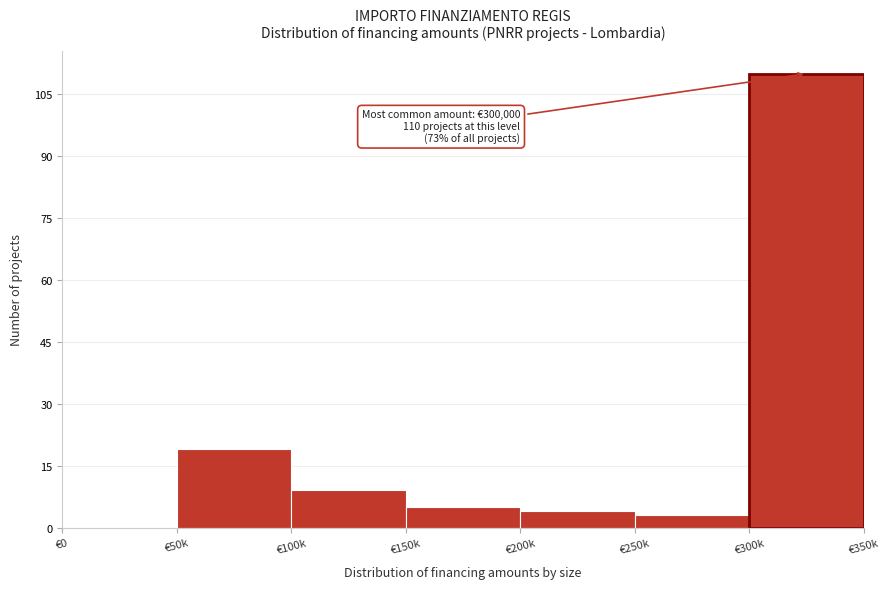

Reading left to right, extract all data points from this chart.

€0=0	€50k=19	€100k=9	€150k=5	€200k=4	€250k=3	€300k=110